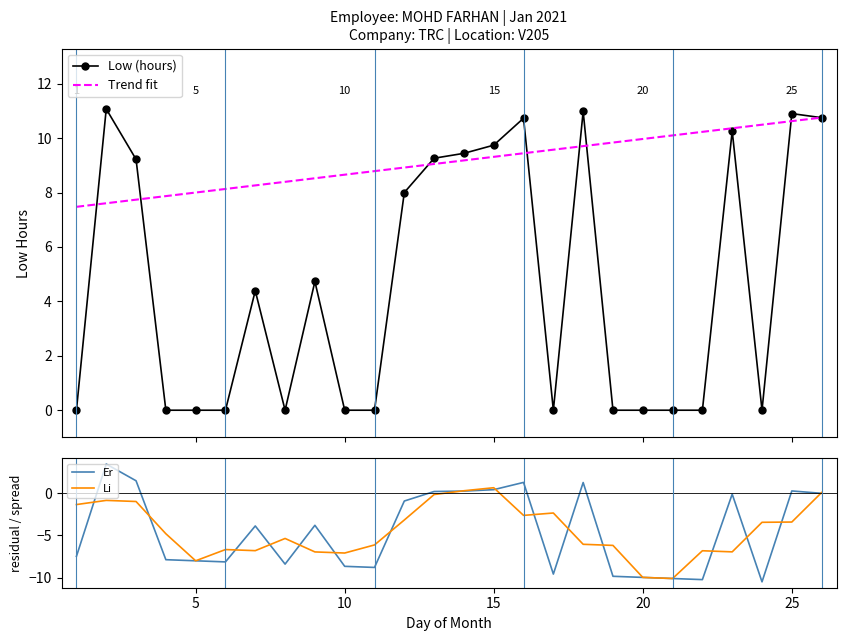

What is the minimum value for Li?

-10.1